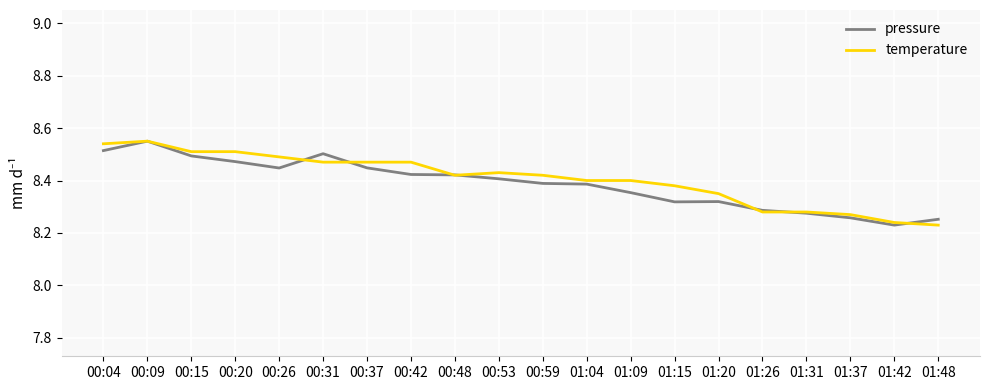

At how many categories does at least one series exceed 8?

20